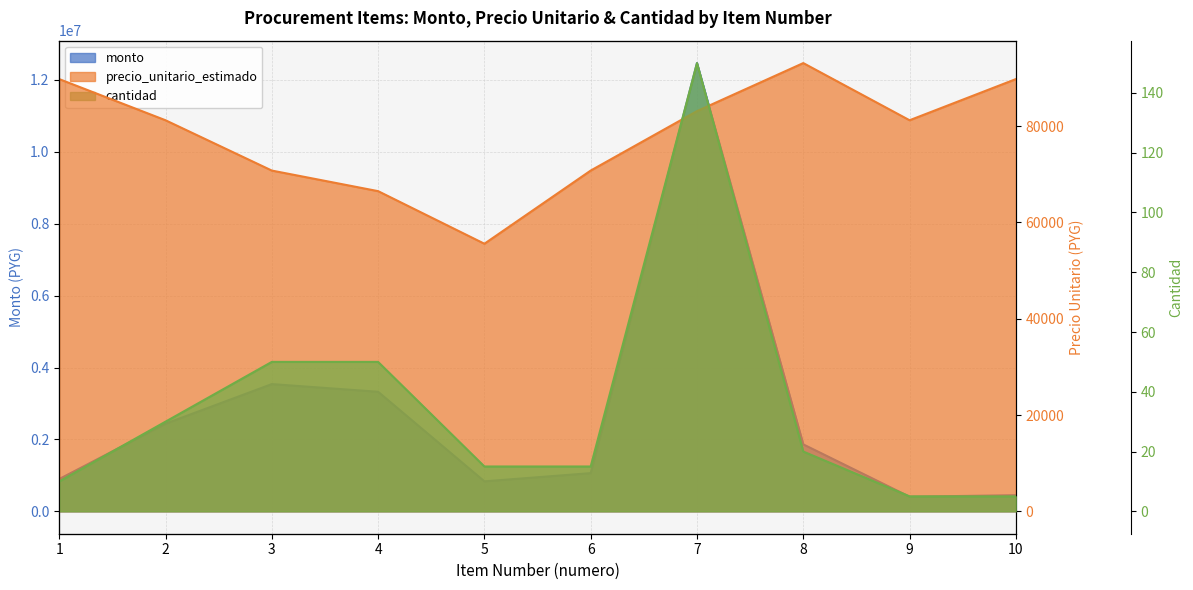

Reading right to left, what are all the values shown in this chart?

monto: 10=448875	9=406125	8=1862000	7=12468750	6=1061625	5=833625	4=3325000	3=3538750	2=2436750	1=897750
precio_unitario_estimado: 10=89775	9=81225	8=93100	7=83125	6=70775	5=55575	4=66500	3=70775	2=81225	1=89775
cantidad: 10=5	9=5	8=20	7=150	6=15	5=15	4=50	3=50	2=30	1=10